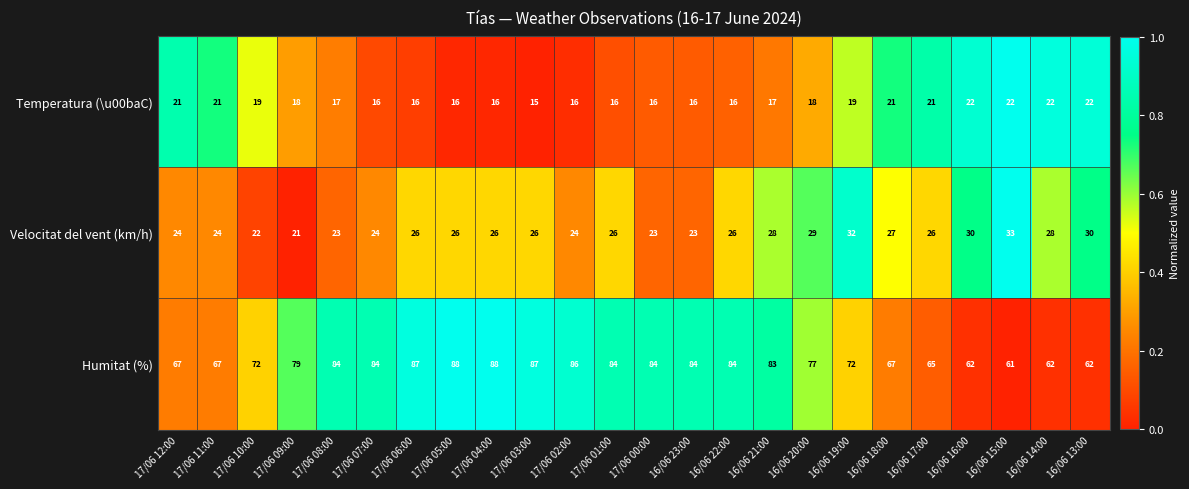

The Temperatura (\u00baC) series shows 17 at 17/06 08:00. True or false?

True